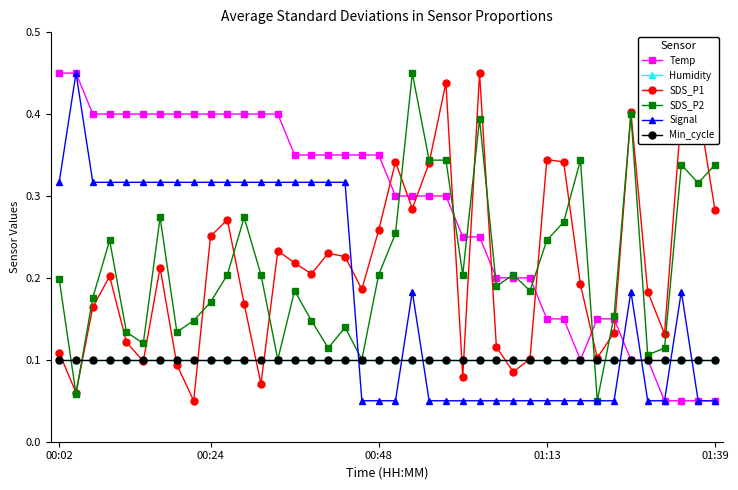

True or false: Signal and Temp intersect in this chart.

True